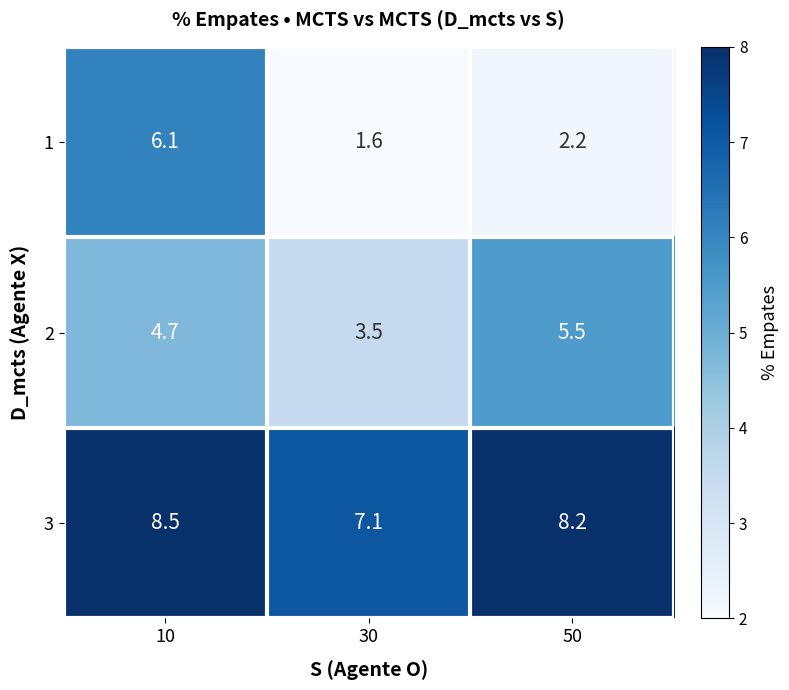

Between 30 and 50, which series saw the biggest shift?

2